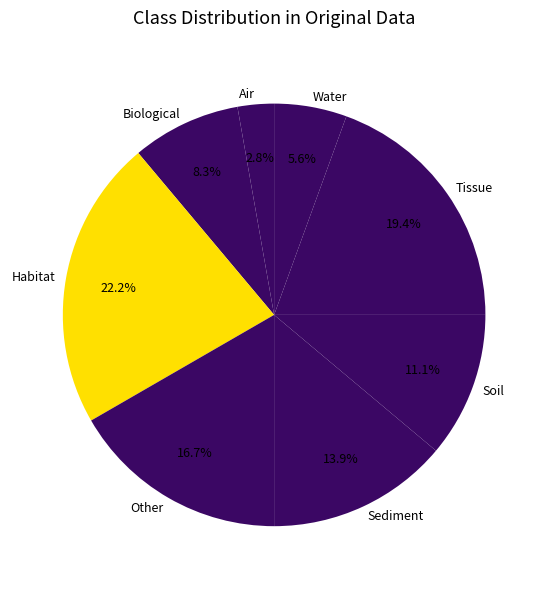

To the nearest percent, what is the difference between the Sediment and Other slice percentages?

3%